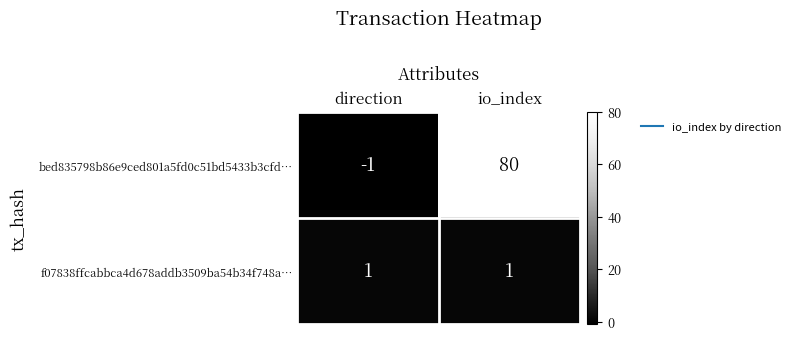

Rank the series by their average value, from highest to lowest.

bed835798b86e9ced801a5fd0c51bd5433b3cfd…, f07838ffcabbca4d678addb3509ba54b34f748a…